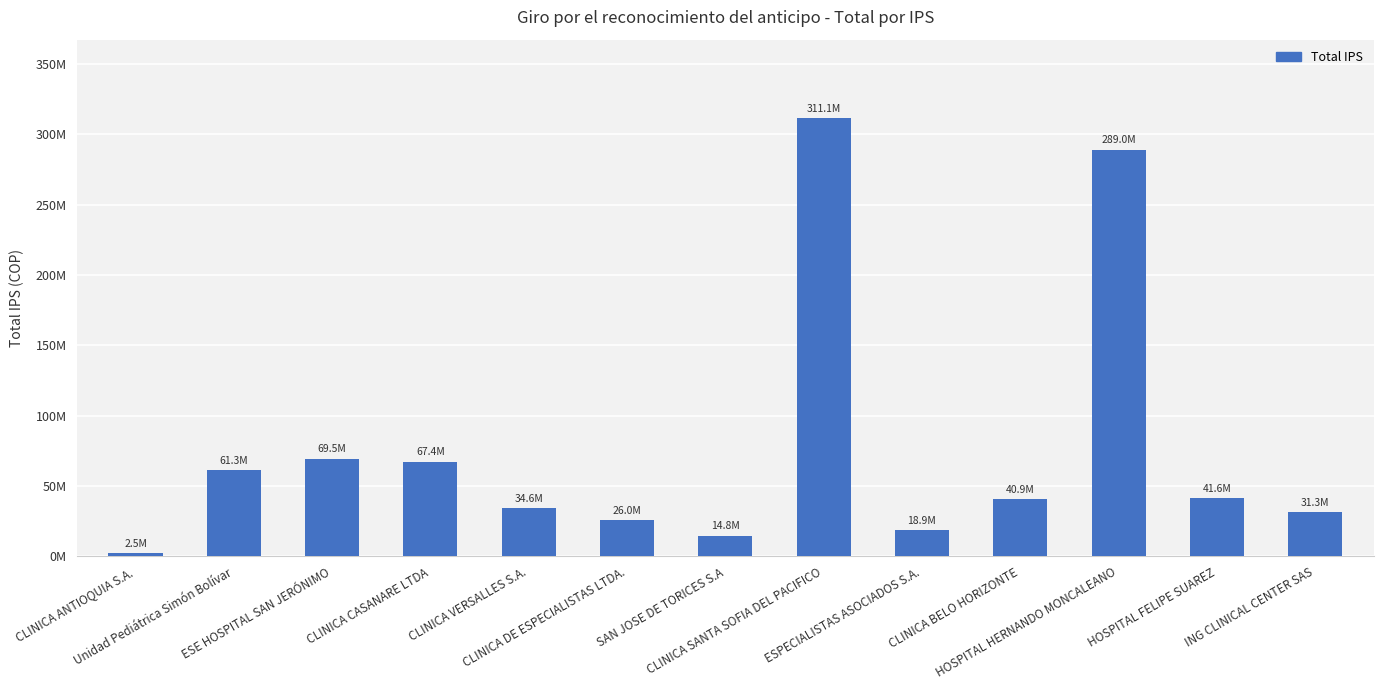

Does the chart contain any negative values?

No